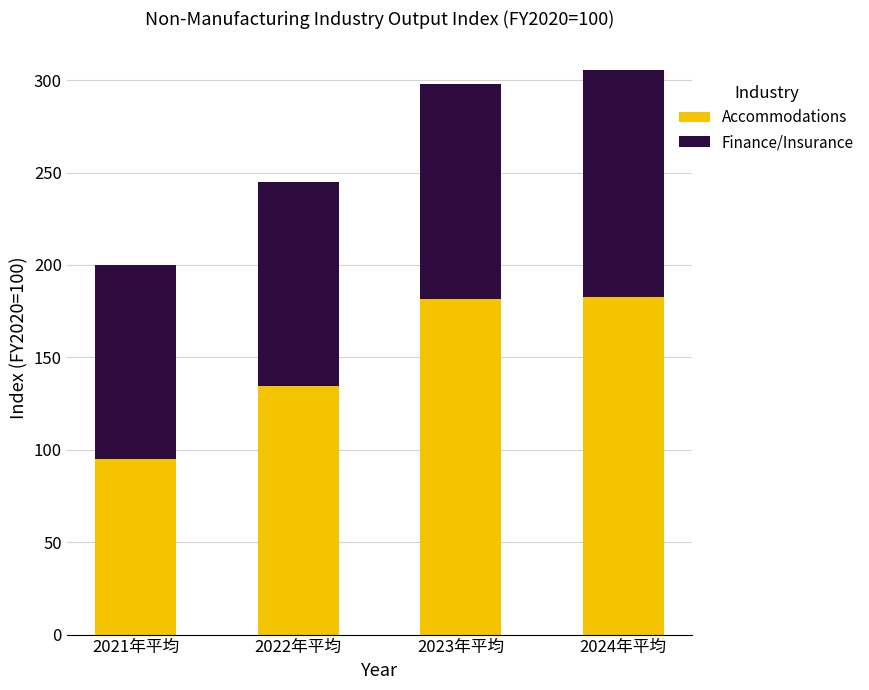

Is it true that Accommodations equals 181.4 at 2023年平均?

True